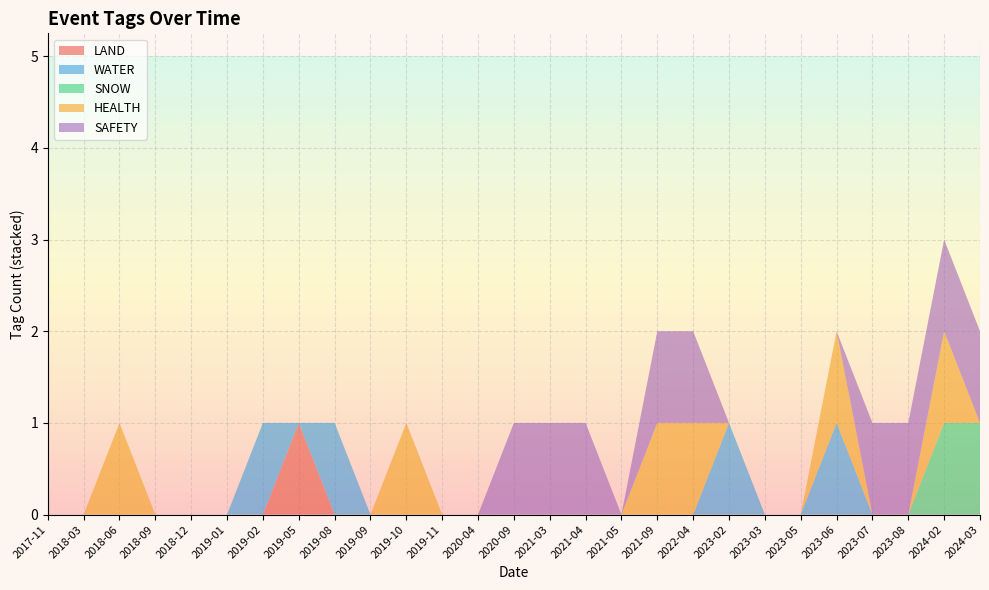

Reading left to right, what are all the values shown in this chart?

LAND: 0	0	0	0	0	0	0	1	0	0	0	0	0	0	0	0	0	0	0	0	0	0	0	0	0	0	0
WATER: 0	0	0	0	0	0	1	0	1	0	0	0	0	0	0	0	0	0	0	1	0	0	1	0	0	0	0
SNOW: 0	0	0	0	0	0	0	0	0	0	0	0	0	0	0	0	0	0	0	0	0	0	0	0	0	1	1
HEALTH: 0	0	1	0	0	0	0	0	0	0	1	0	0	0	0	0	0	1	1	0	0	0	1	0	0	1	0
SAFETY: 0	0	0	0	0	0	0	0	0	0	0	0	0	1	1	1	0	1	1	0	0	0	0	1	1	1	1